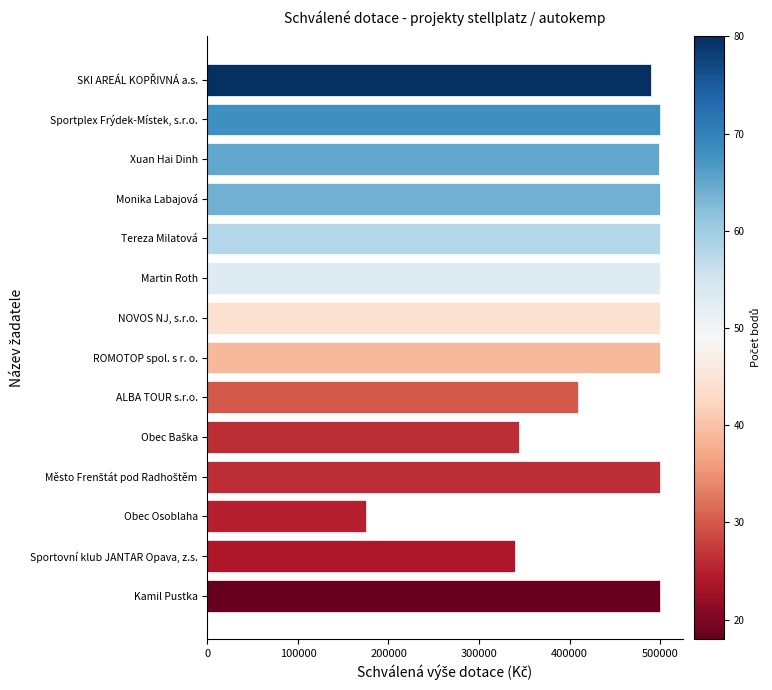

What is the change in value from ALBA TOUR s.r.o. to Xuan Hai Dinh?

+89500